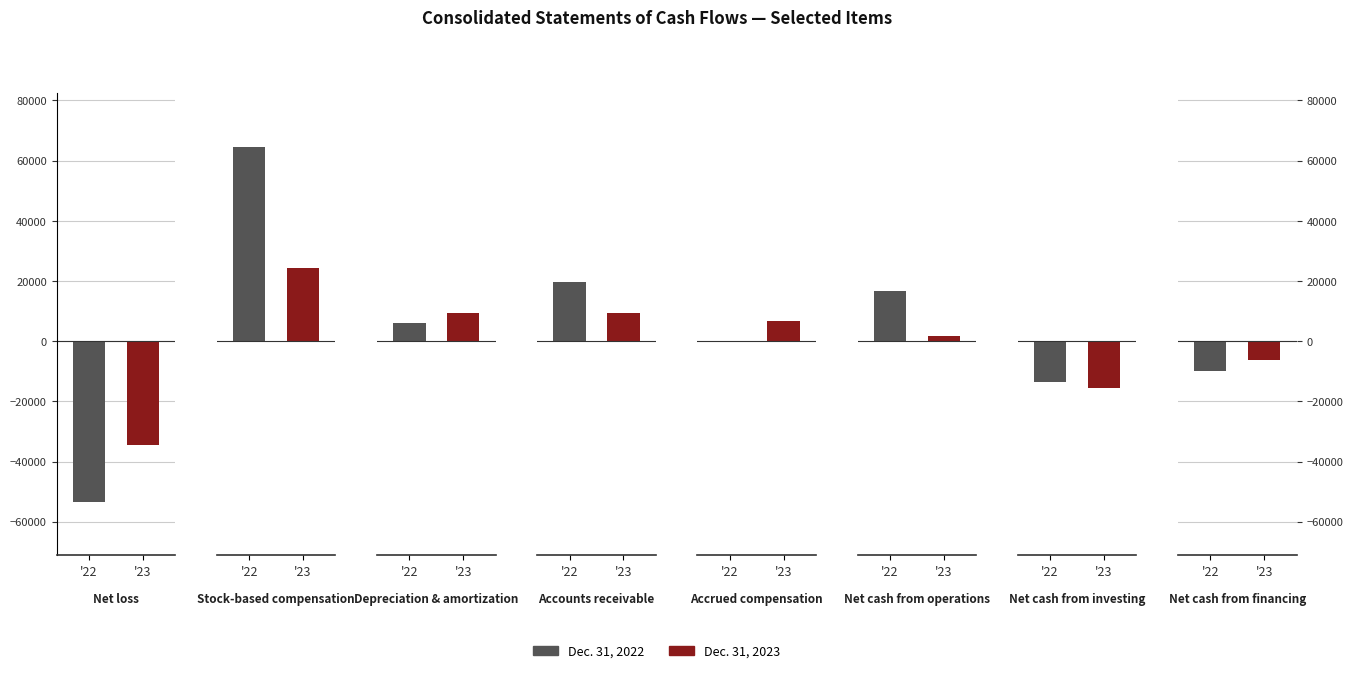

Which series has the widest spread of values?

Dec. 31, 2022